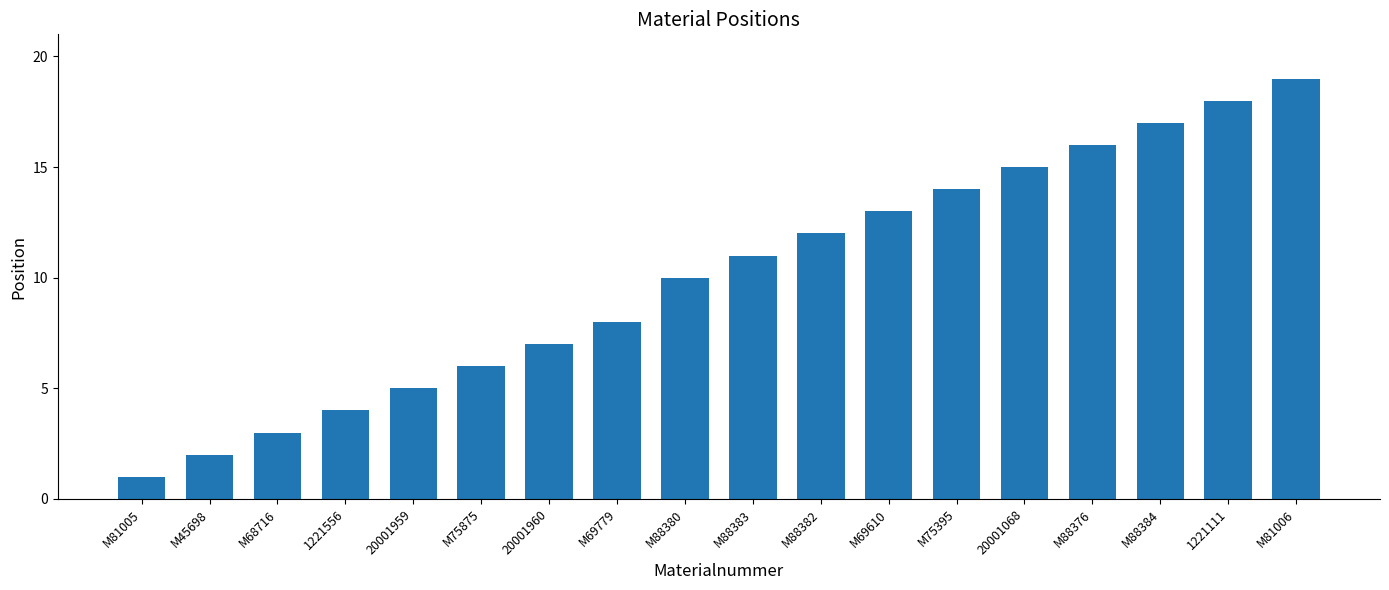

Reading left to right, what are all the values shown in this chart?

M81005=1	M45698=2	M68716=3	1221556=4	20001959=5	M75875=6	20001960=7	M69779=8	M88380=10	M88383=11	M88382=12	M69610=13	M75395=14	20001068=15	M88376=16	M88384=17	1221111=18	M81006=19